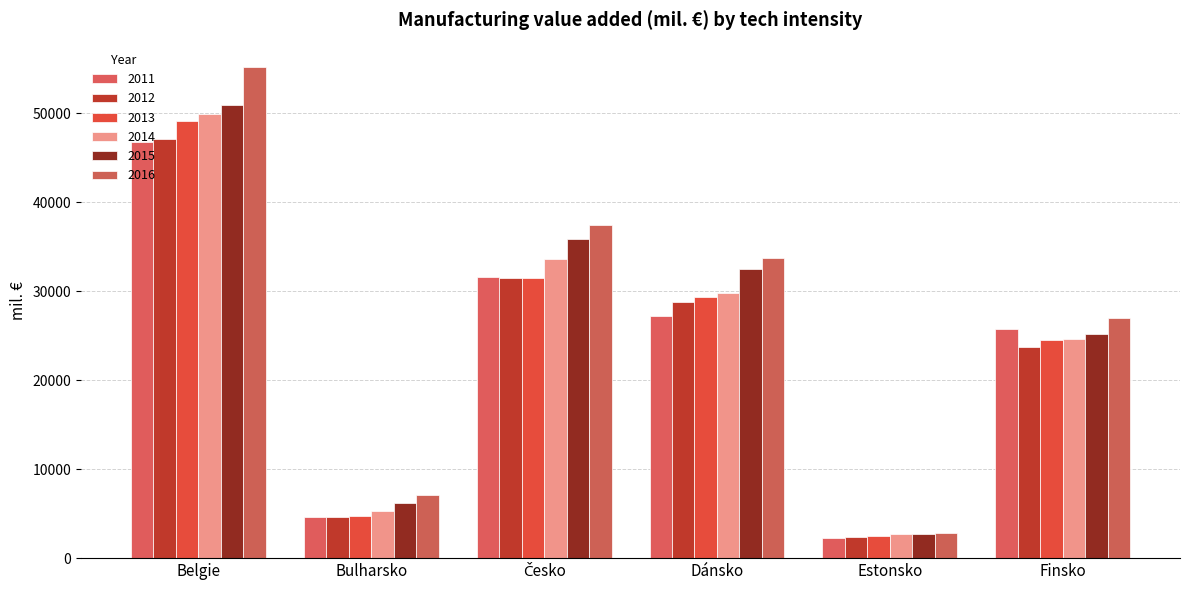

Between Estonsko and Finsko, which series saw the biggest shift?

2016